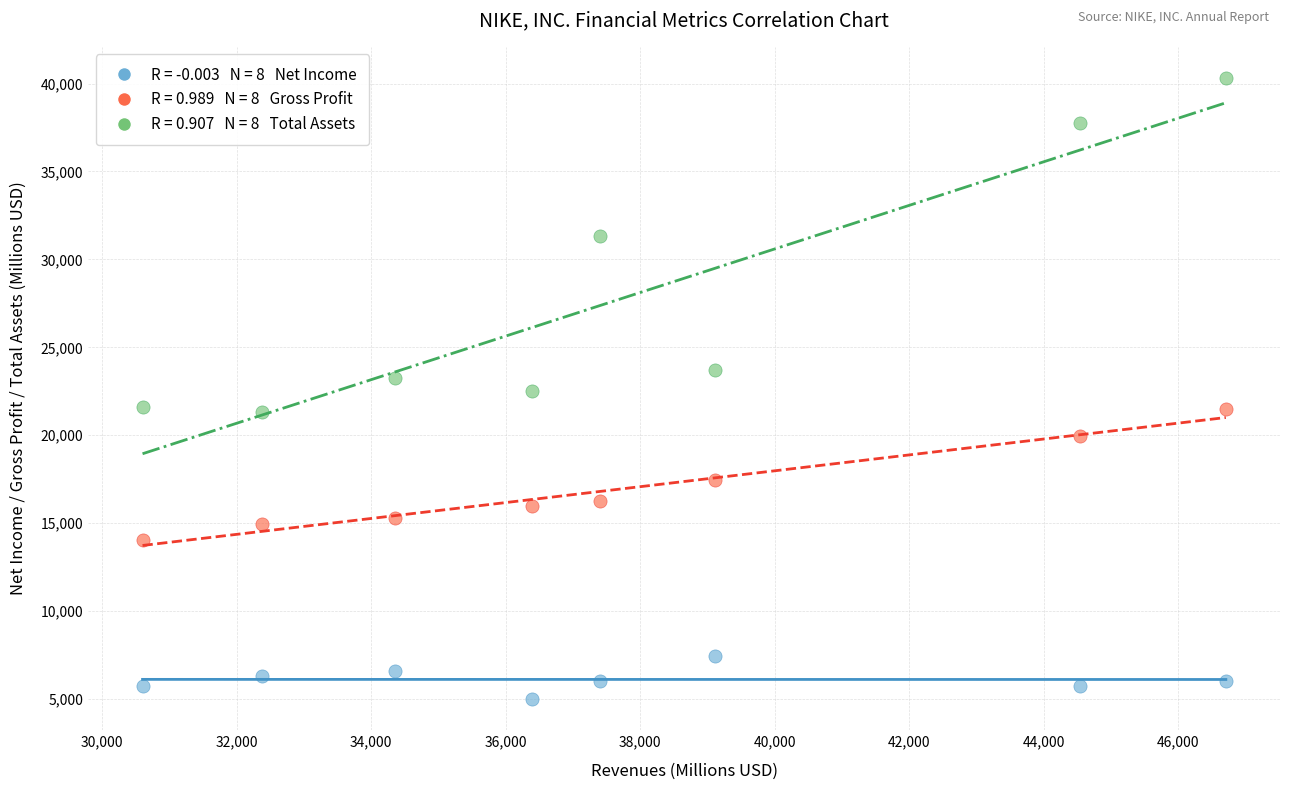

Across all data points, what is the range of X values (max minus min)?

16109